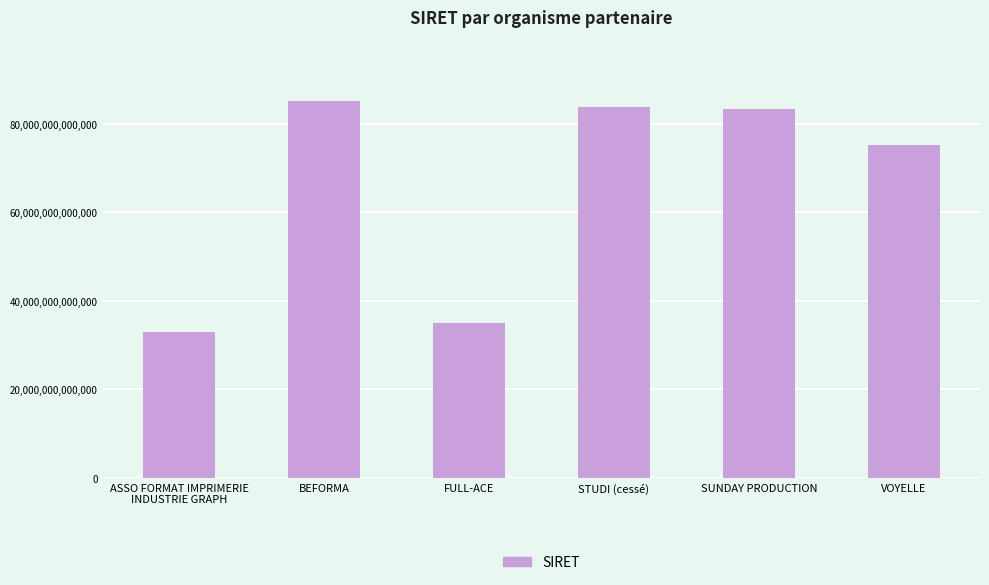

What position from the left is STUDI (cessé)?

4